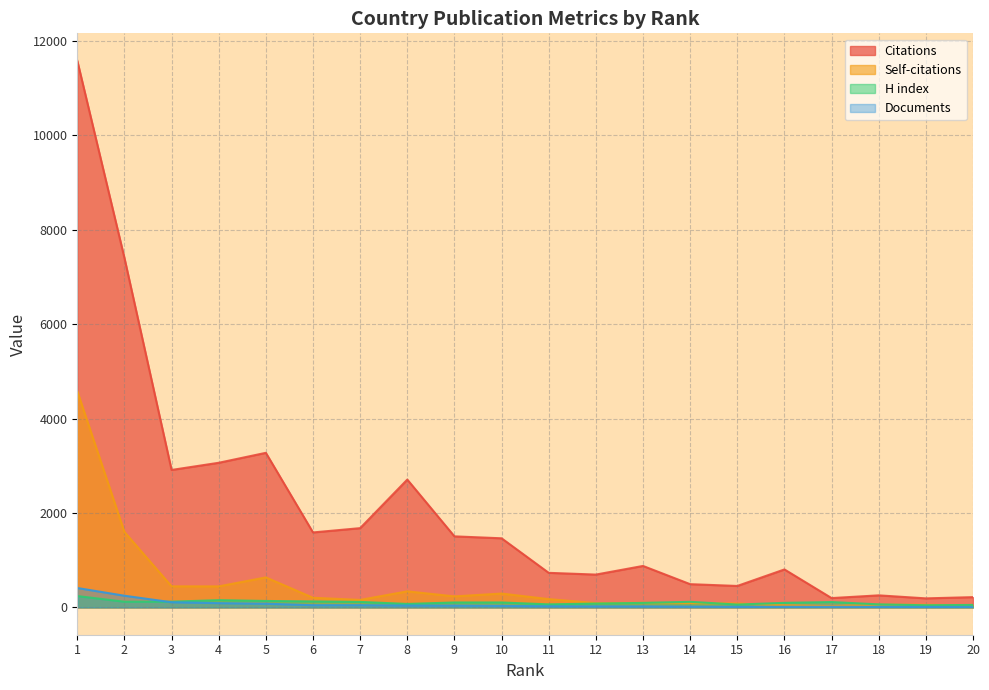

True or false: Citations and H index cross at least once.

False